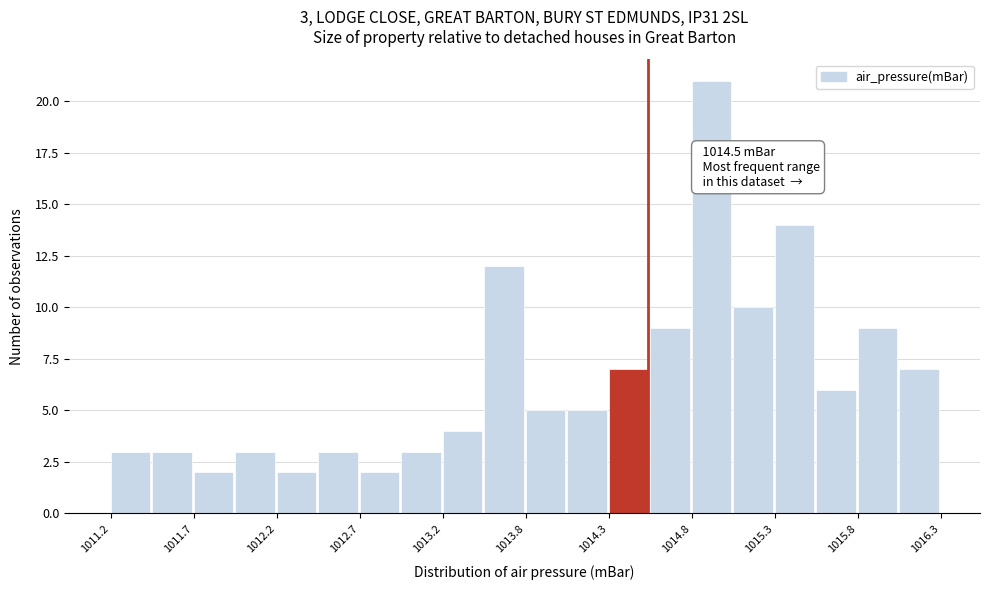

Read against the x-axis, roughly where is the centre of the tallest bar?

1014.9